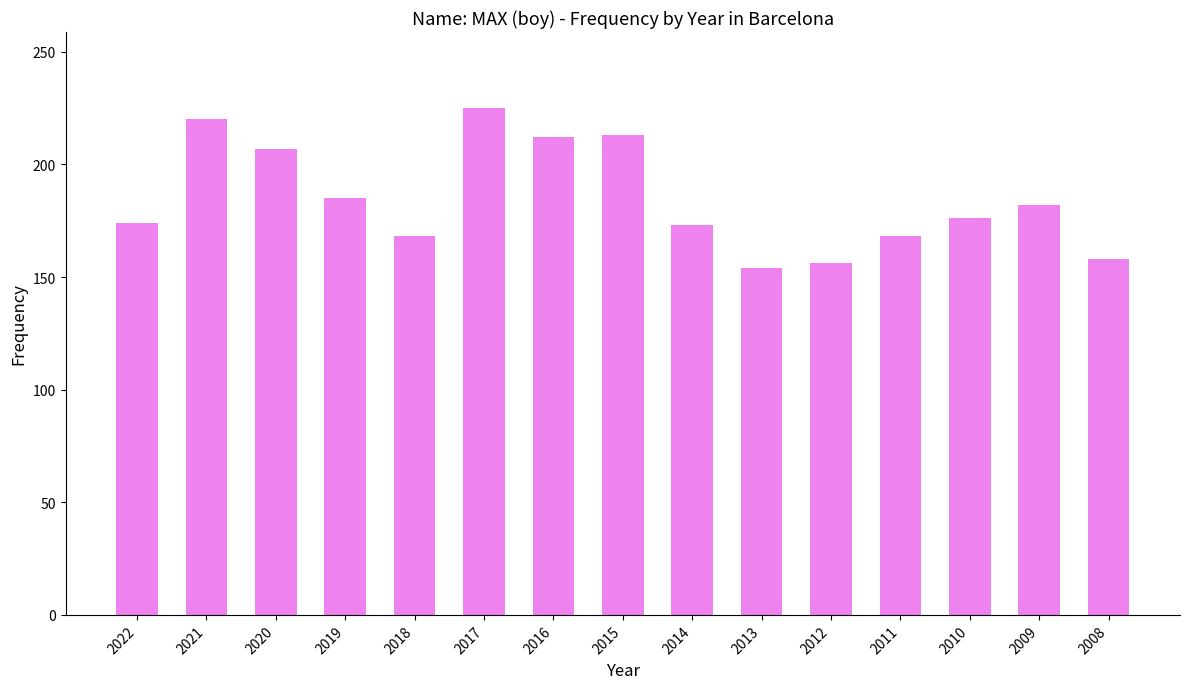

At which label is the value closest to 189?

2019